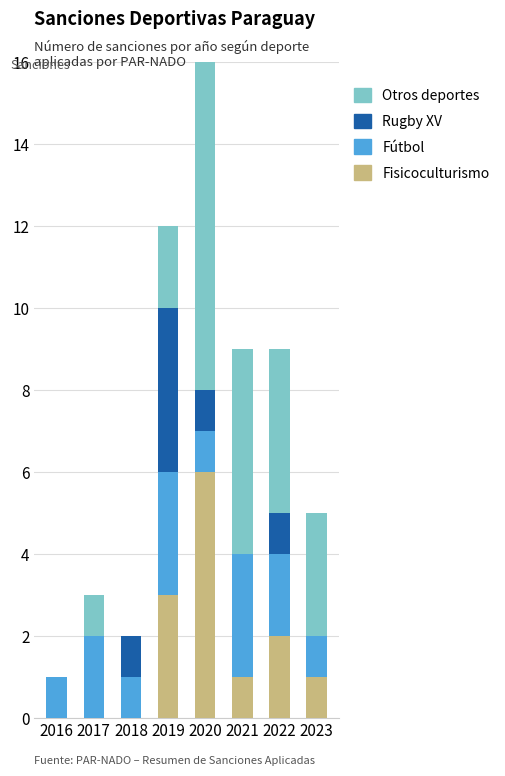

What is the total value across all series at 2019?

12